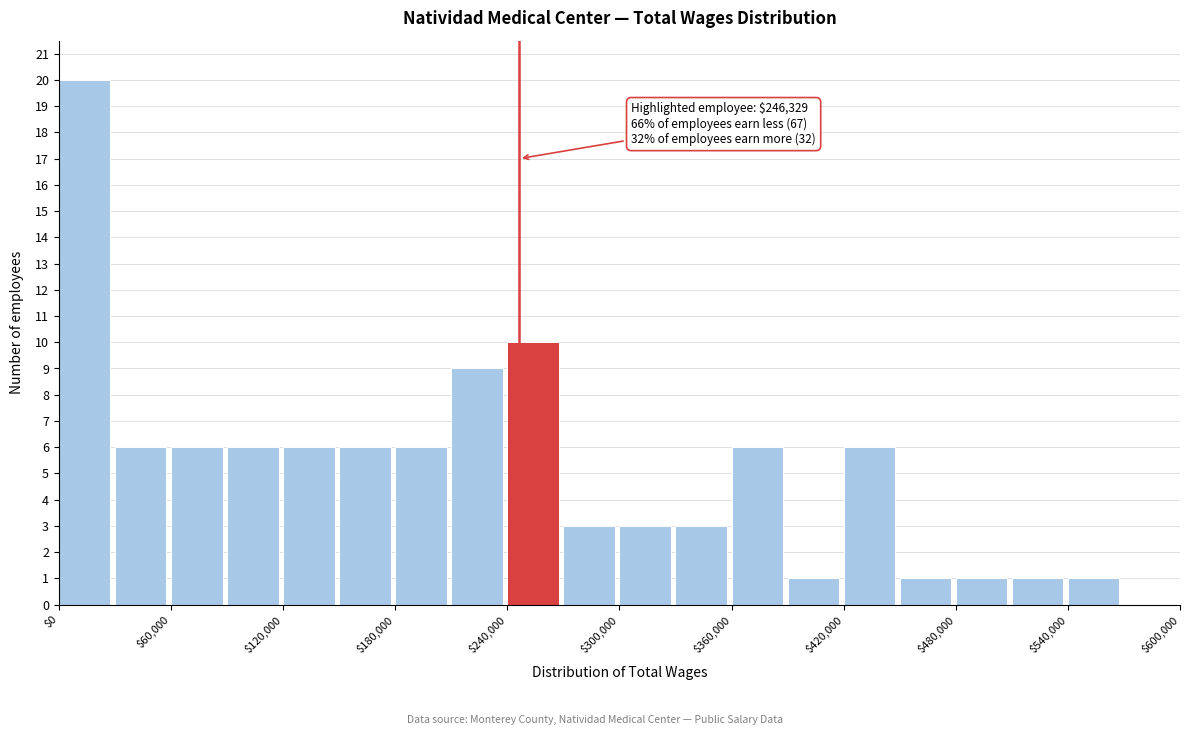

Around what value on the x-axis is the tallest bar? Give the approximate position of its centre, as read against the axis.

10000